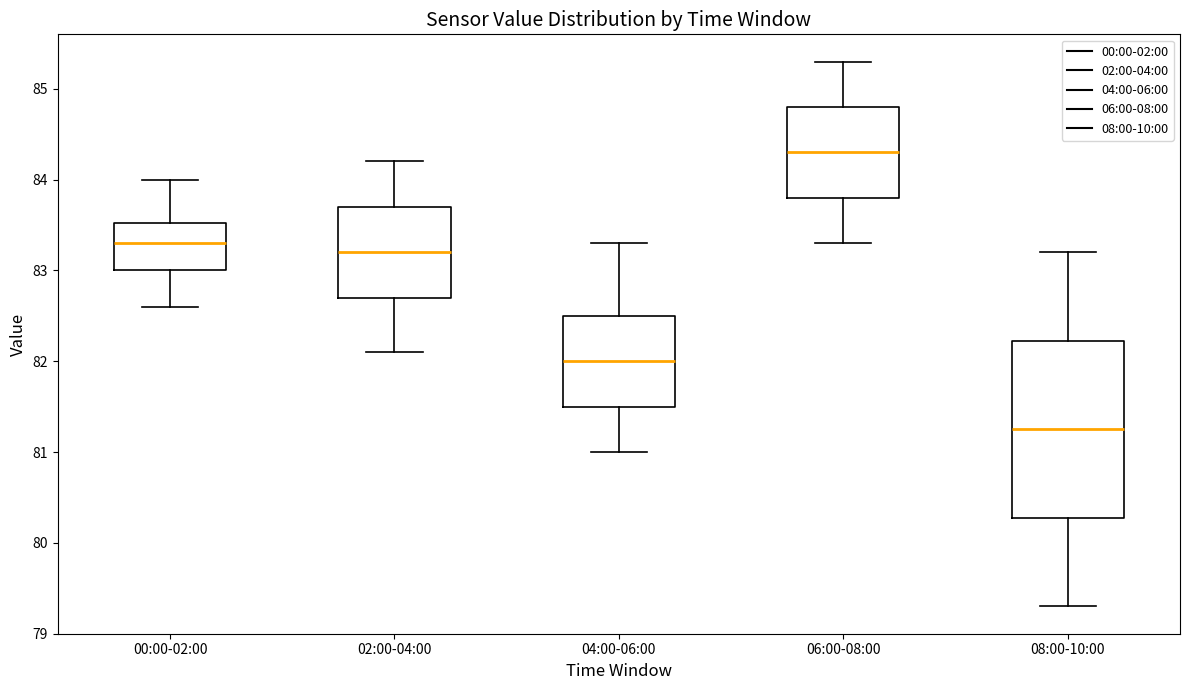

Reading left to right, read every box against the y-axis: the position of its median line, the range the box covers, and the ends of its whiskers. The values are not printed on the chart, so give them approximately, as read against the axis.

00:00-02:00: median 83.3, box 83.0 to 83.5, whiskers 82.6 to 84.0
02:00-04:00: median 83.2, box 82.7 to 83.7, whiskers 82.1 to 84.2
04:00-06:00: median 82.0, box 81.5 to 82.5, whiskers 81.0 to 83.3
06:00-08:00: median 84.3, box 83.8 to 84.8, whiskers 83.3 to 85.3
08:00-10:00: median 81.3, box 80.3 to 82.2, whiskers 79.3 to 83.2